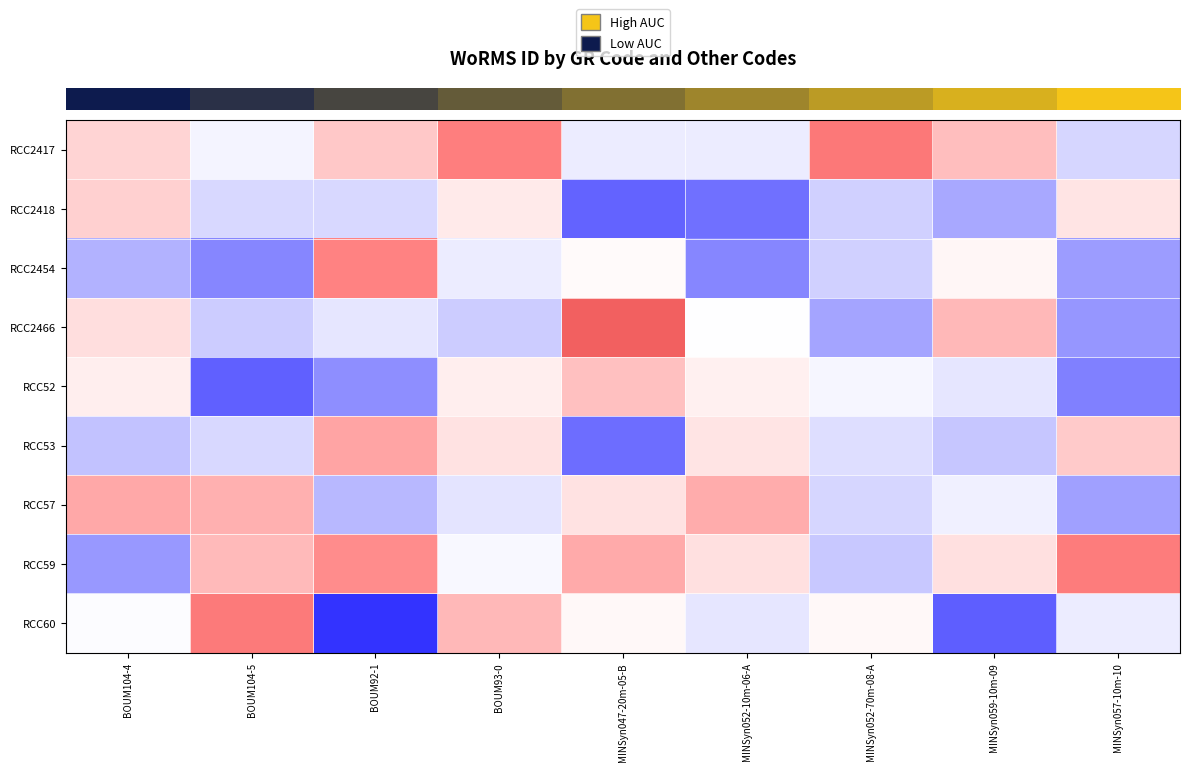

What is the difference between the highest and lowest values at MINSyn059-10m-09?

2.8